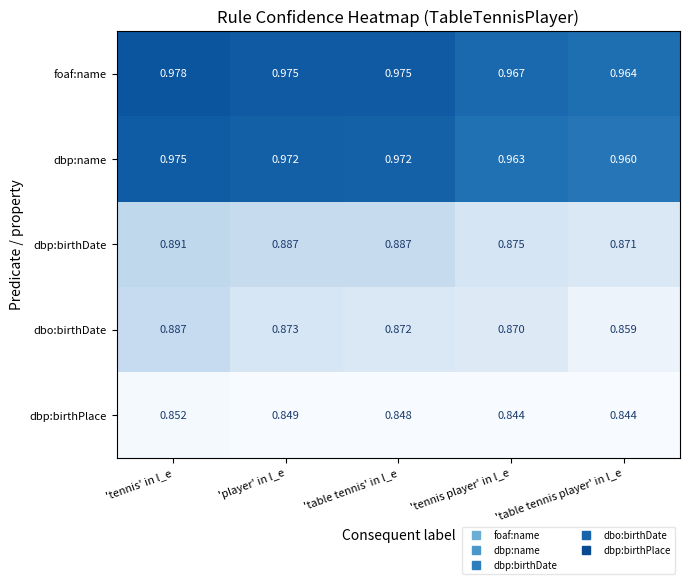

At 'tennis' in l_e, list the series in order from largest to smallest.

foaf:name, dbp:name, dbp:birthDate, dbo:birthDate, dbp:birthPlace